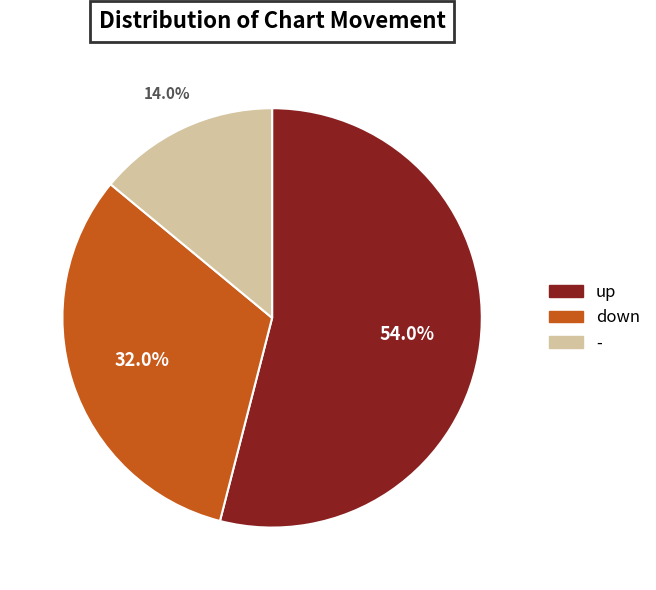

Is there a majority slice in this chart?

Yes